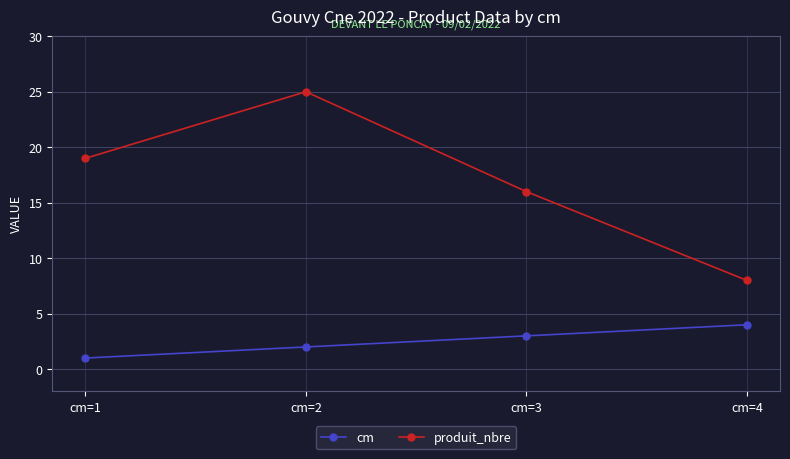

At which category is the sum across all series the highest?

cm=2